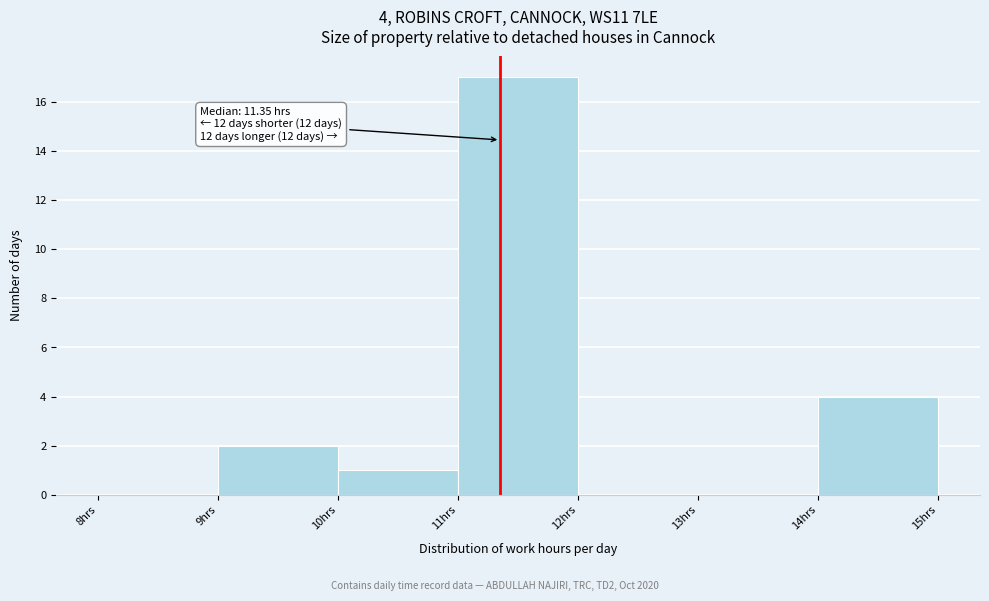

Over which range of the x-axis is the bar tallest?

11 to 12